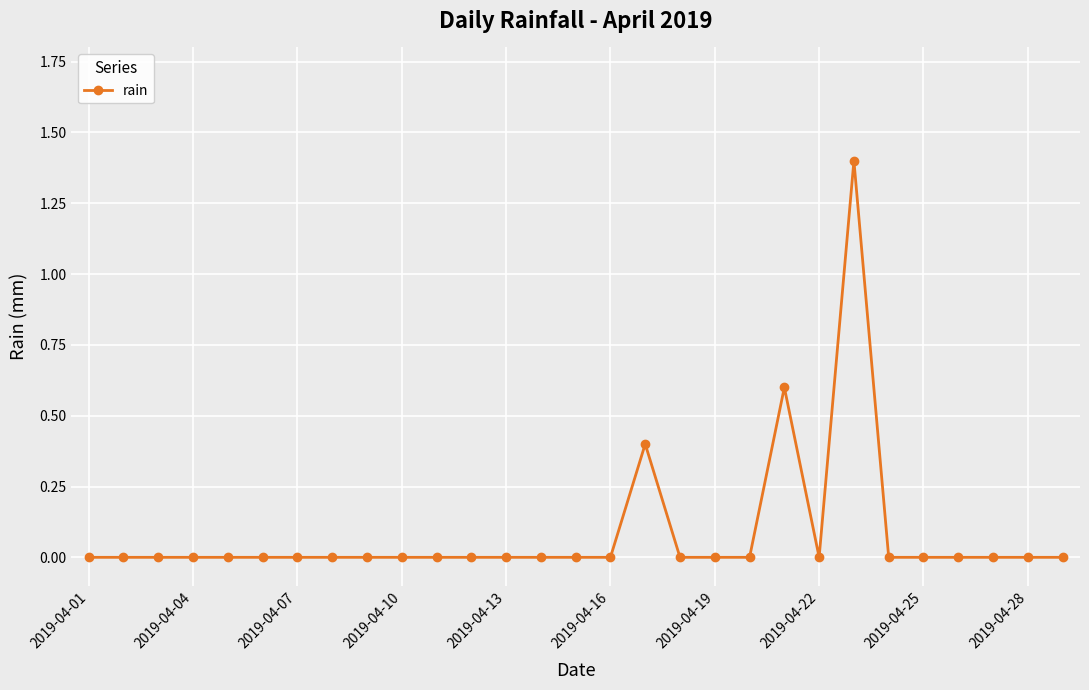

True or false: the data has more than 1 interior local peaks.

True